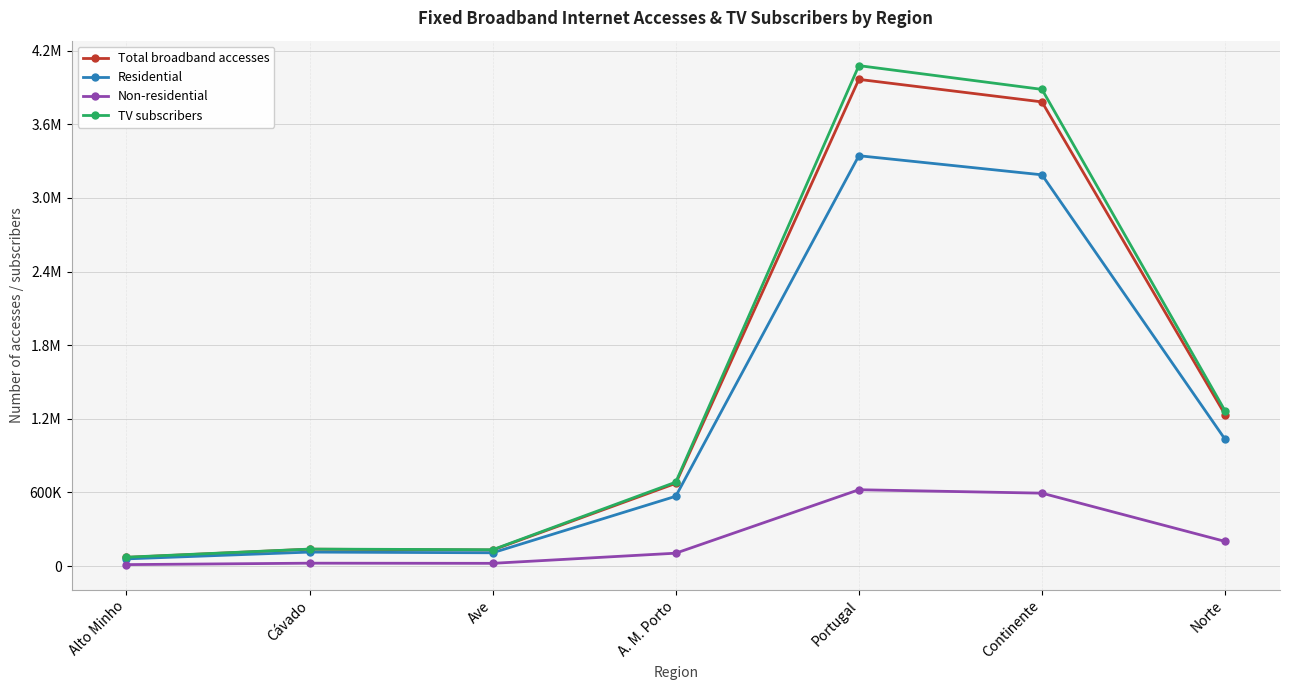

What is the difference between the Residential values at Ave and Cávado?

5667